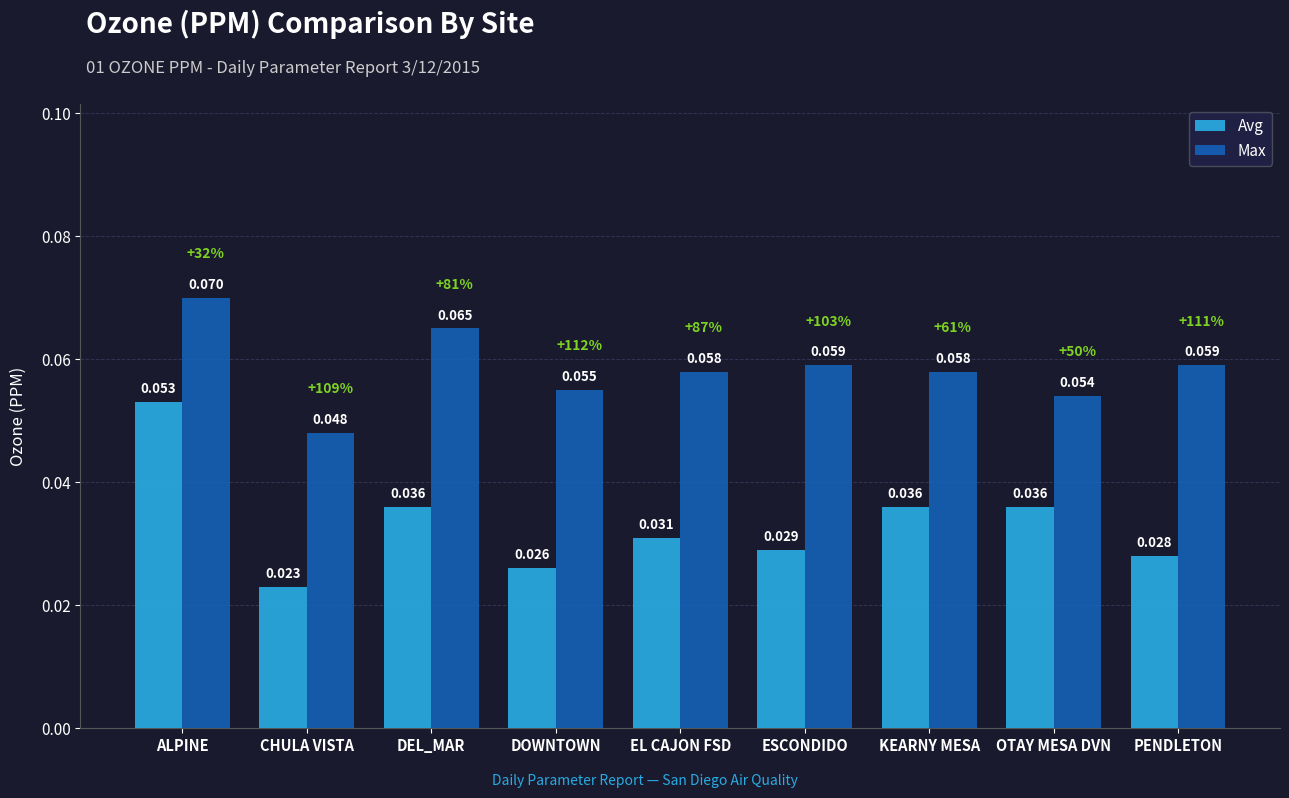

What are all the series names shown in the legend?

Avg, Max